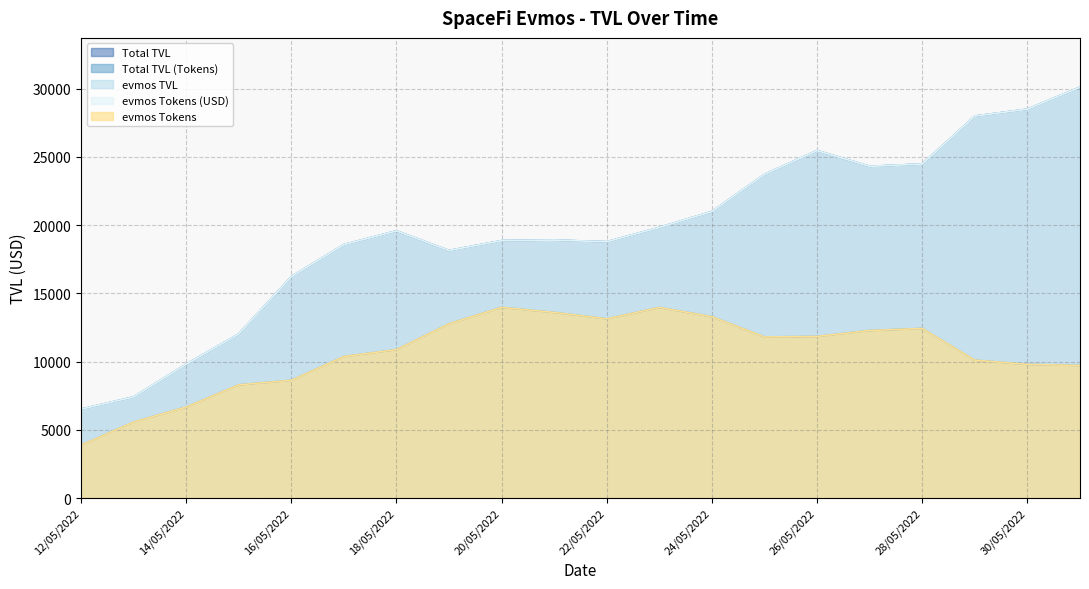

True or false: Total TVL and evmos Tokens (USD) intersect in this chart.

False